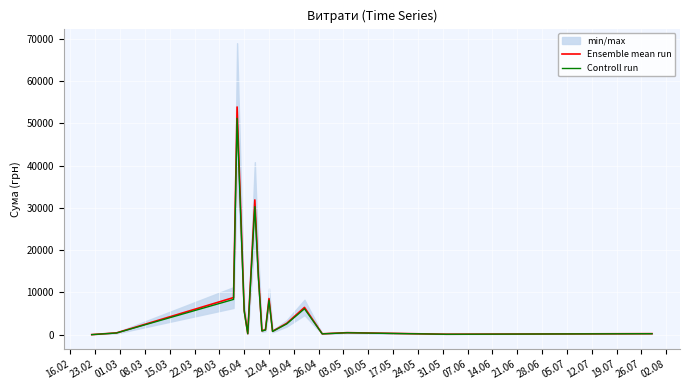

What is the greatest value displayed?

53873.0